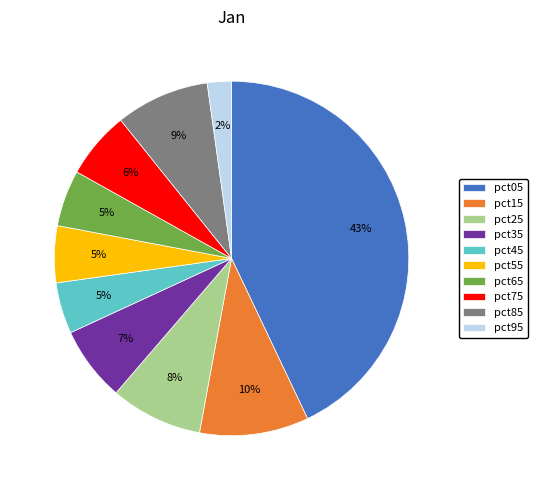

What is the smallest slice in the pie chart?

pct95